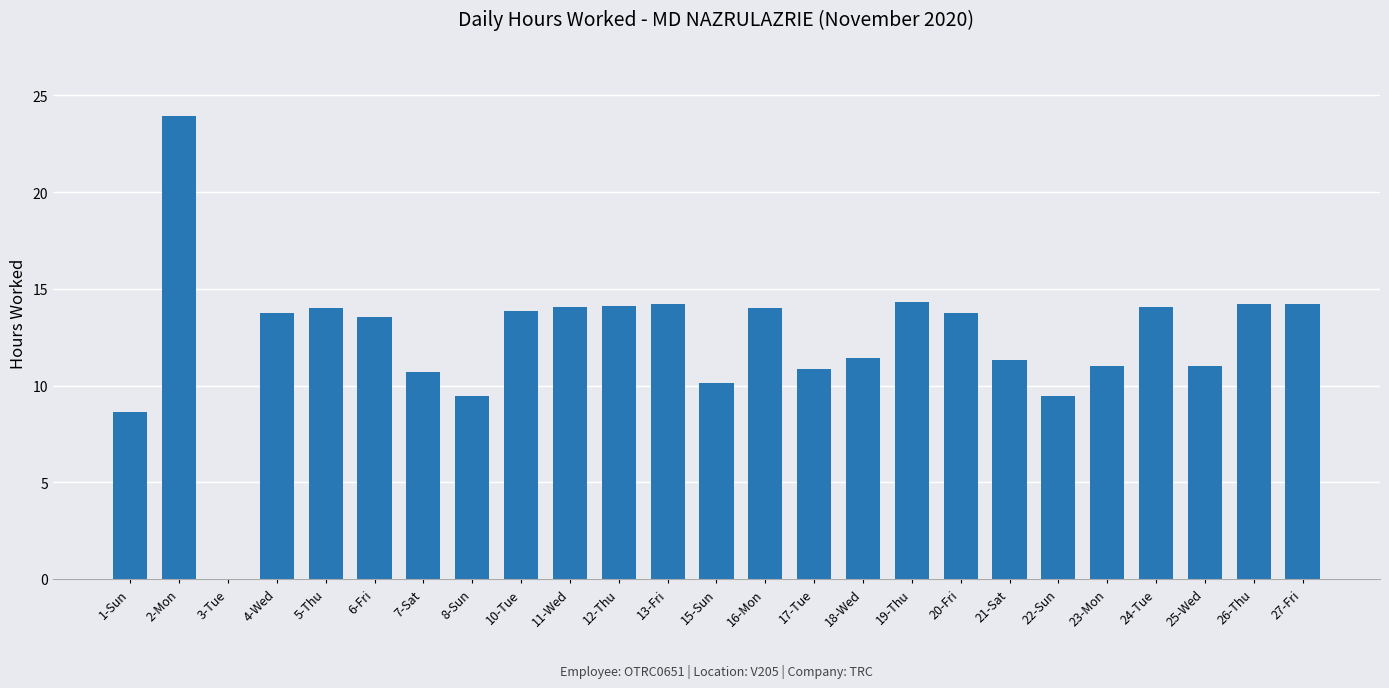

Are the bars grouped side by side (vs. stacked)?

No